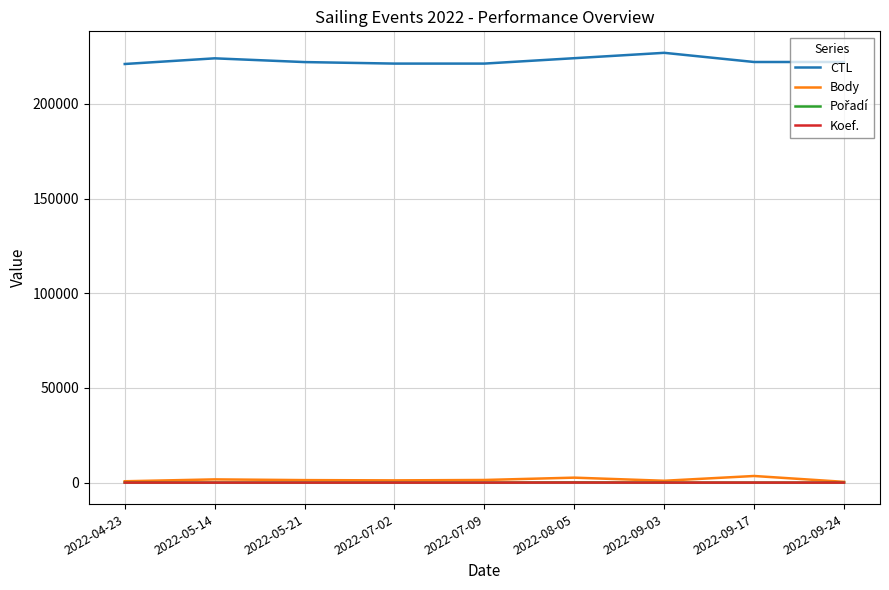

What is the maximum value for CTL?

227008